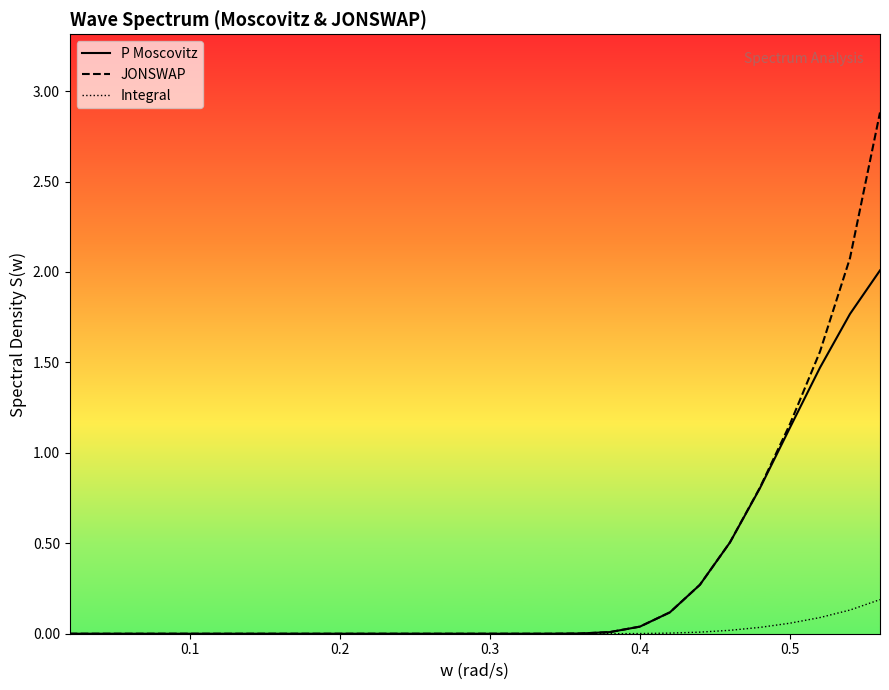

Which series has the largest range (max minus min)?

JONSWAP